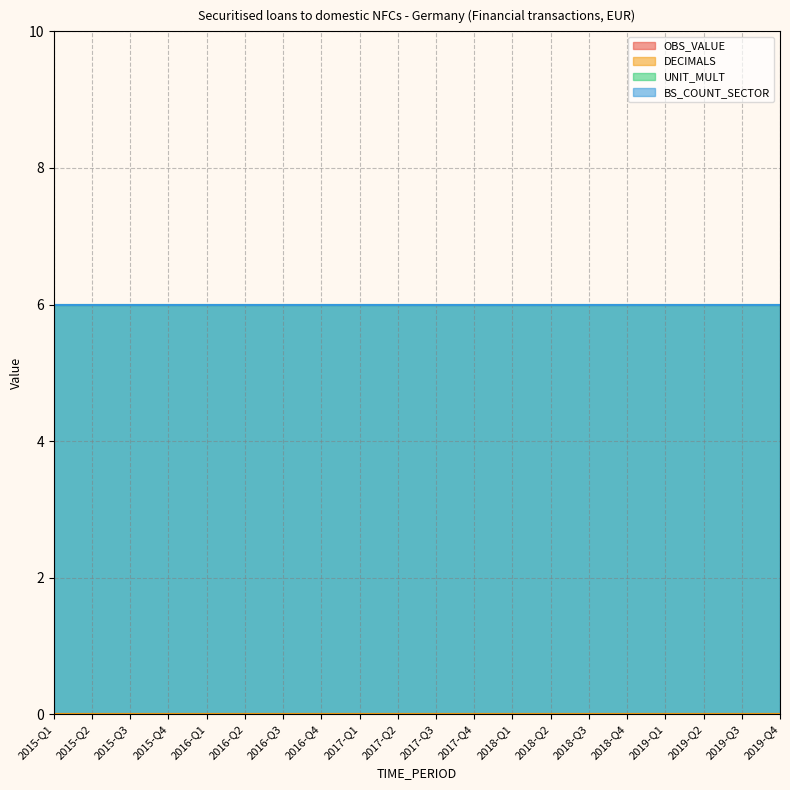

True or false: OBS_VALUE and BS_COUNT_SECTOR intersect in this chart.

False